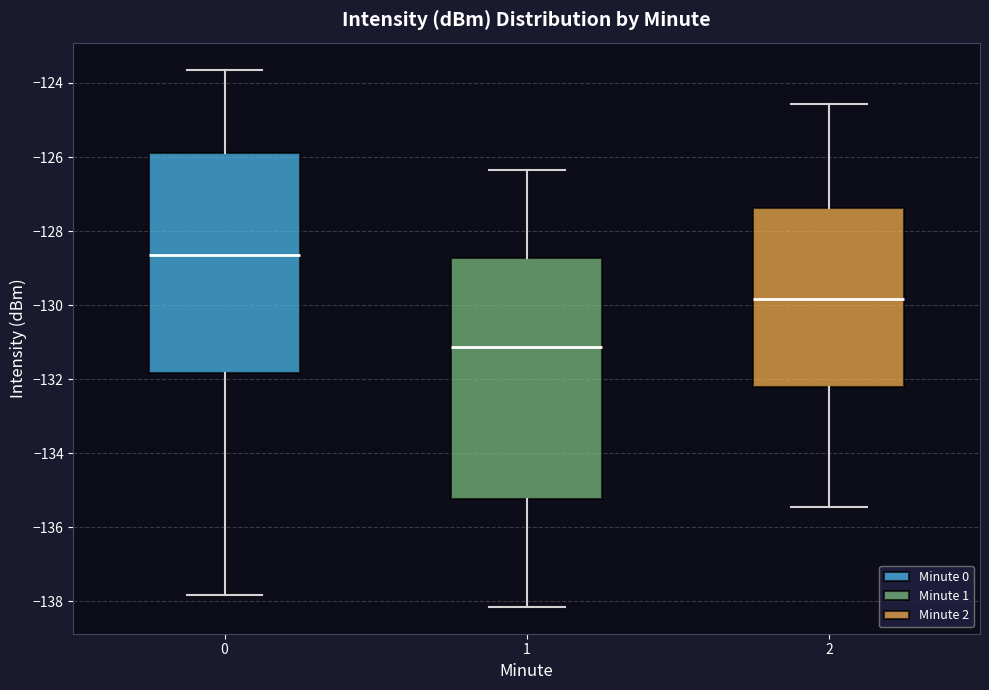

Reading left to right, read every box against the y-axis: the position of its median line, the range the box covers, and the ends of its whiskers. The values are not printed on the chart, so give them approximately, as read against the axis.

0: median -128.6, box -131.8 to -125.8, whiskers -137.8 to -123.6
1: median -131.2, box -135.2 to -128.8, whiskers -138.2 to -126.4
2: median -129.8, box -132.2 to -127.4, whiskers -135.4 to -124.6